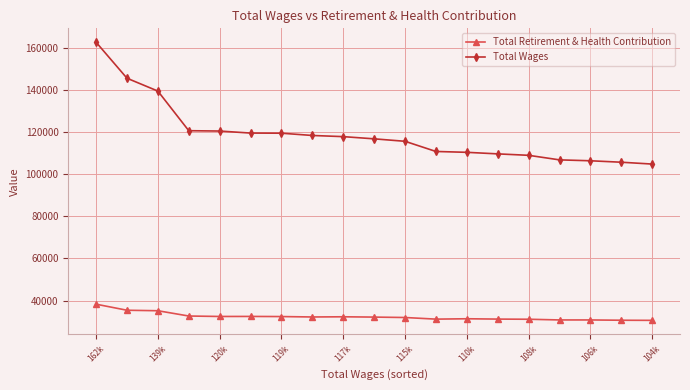

What is the highest value of the Total Wages series?

162561